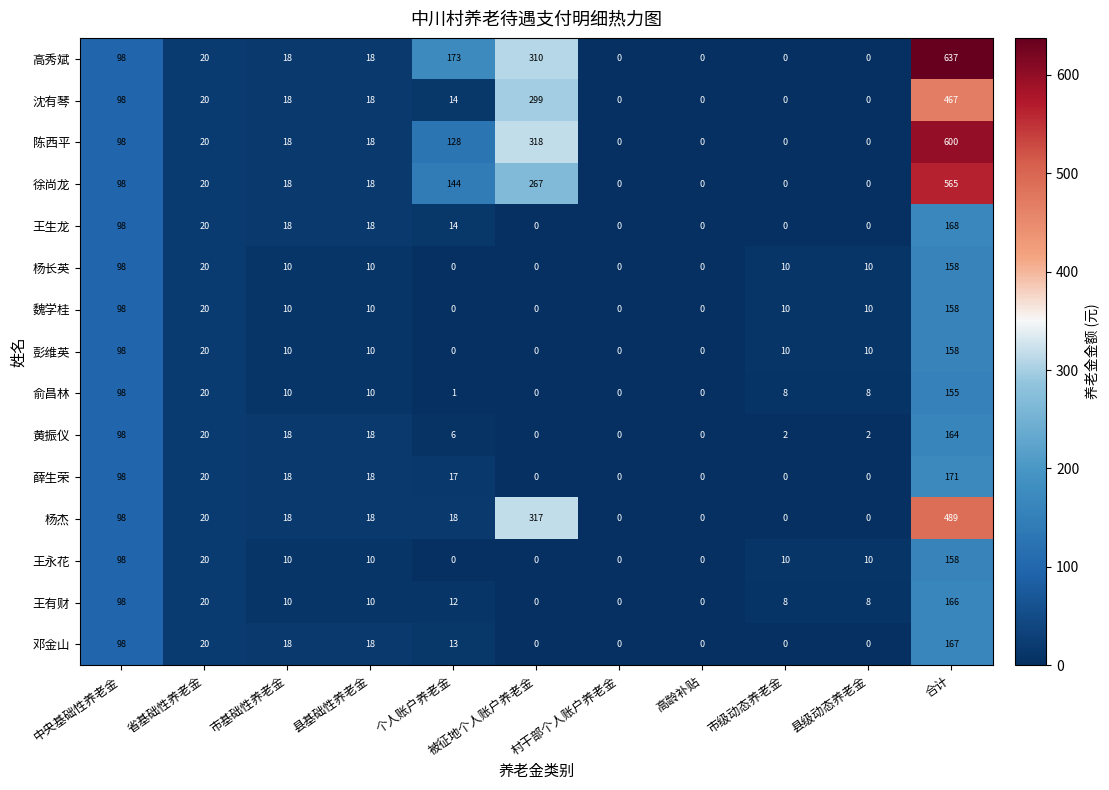

Is it true that 王永花 equals -102 at 村干部个人账户养老金?

False